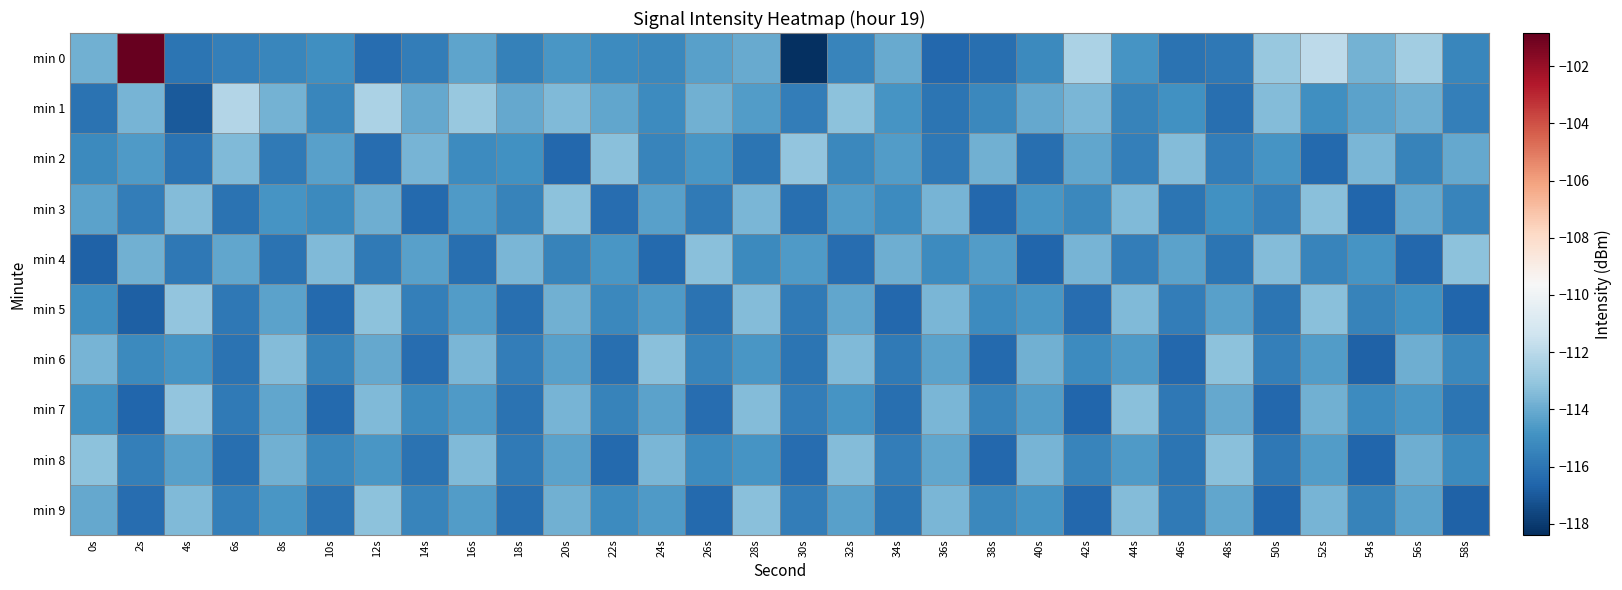

Which series has the widest spread of values?

min 0